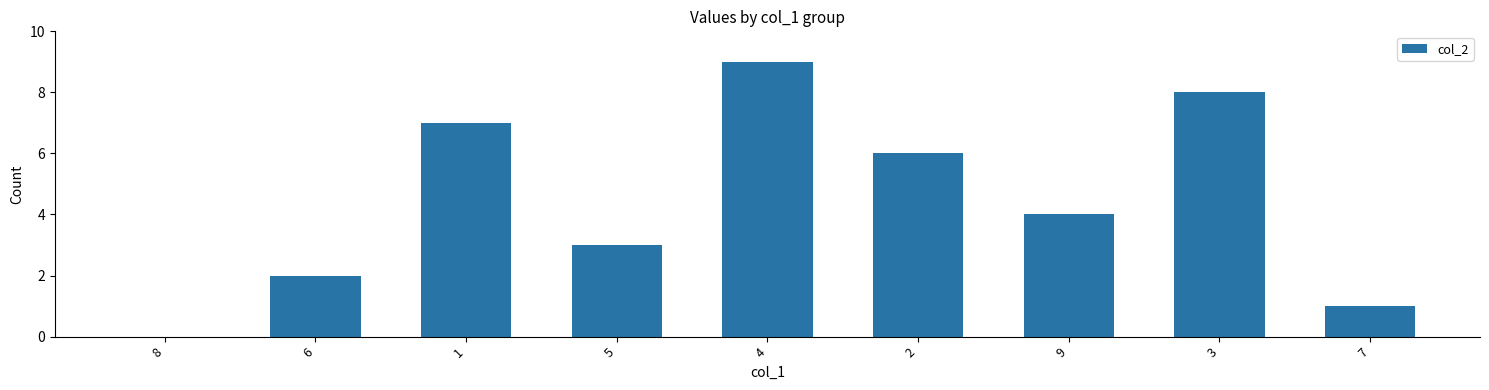

Are the bars horizontal?

No